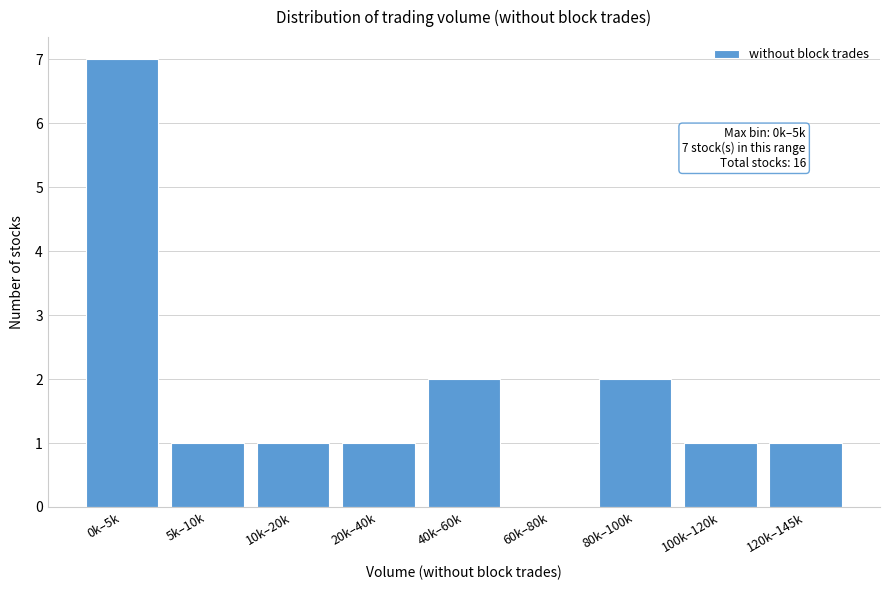

Reading left to right, what are all the values shown in this chart?

0k–5k=7	5k–10k=1	10k–20k=1	20k–40k=1	40k–60k=2	60k–80k=0	80k–100k=2	100k–120k=1	120k–145k=1